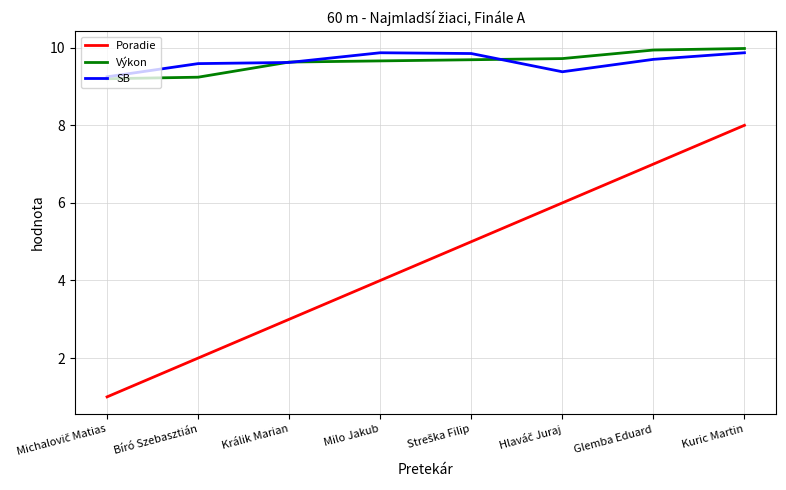

Which series has the widest spread of values?

Poradie